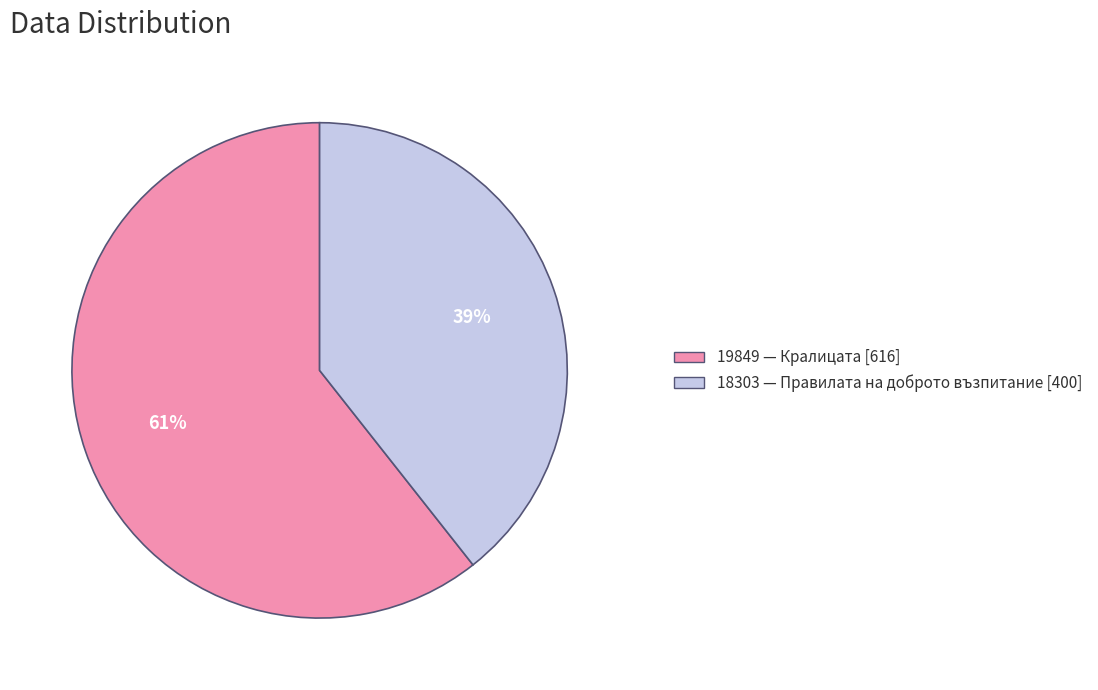

Is it true that 19849 is 55% of the pie?

False